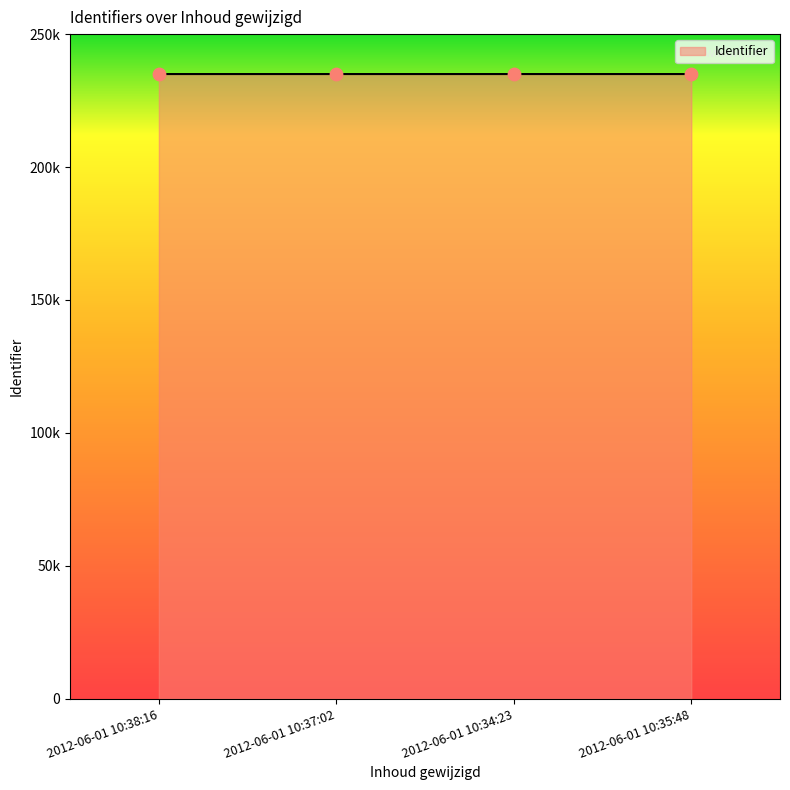

Which has a higher value, 2012-06-01 10:38:16 or 2012-06-01 10:37:02?

2012-06-01 10:37:02